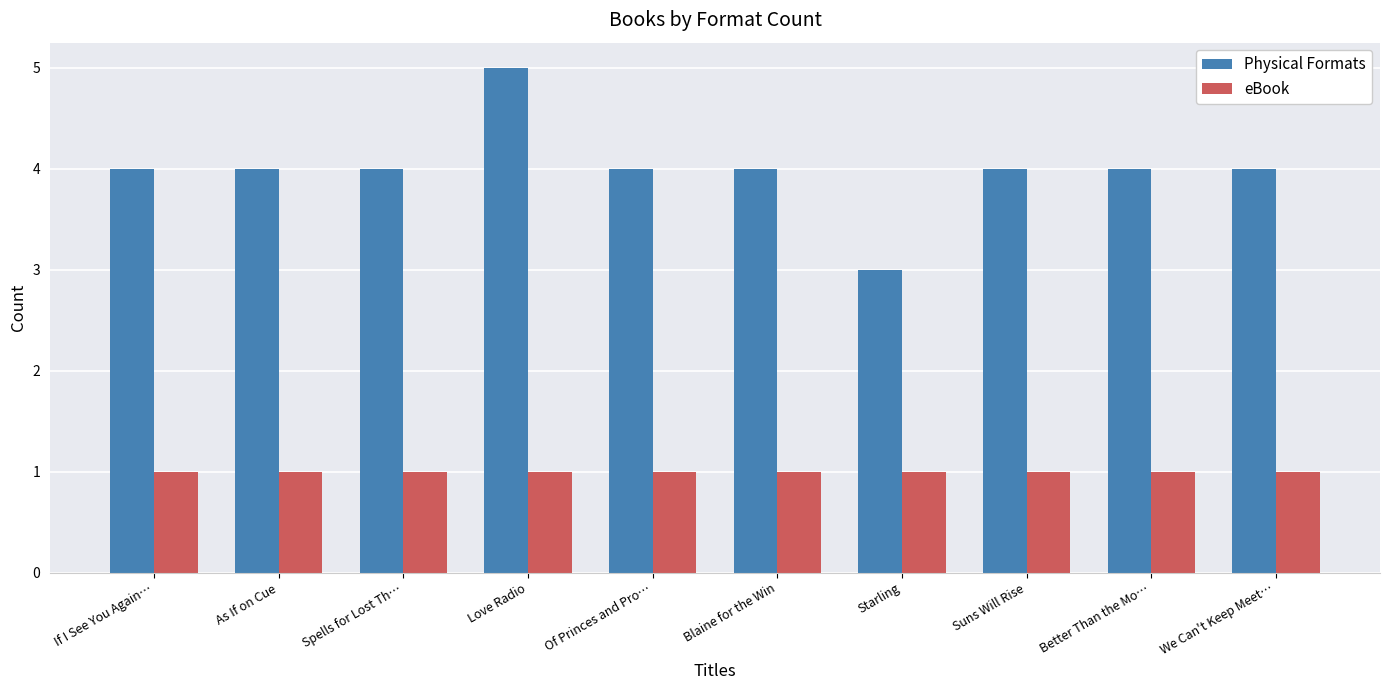

Which series has the widest spread of values?

Physical Formats